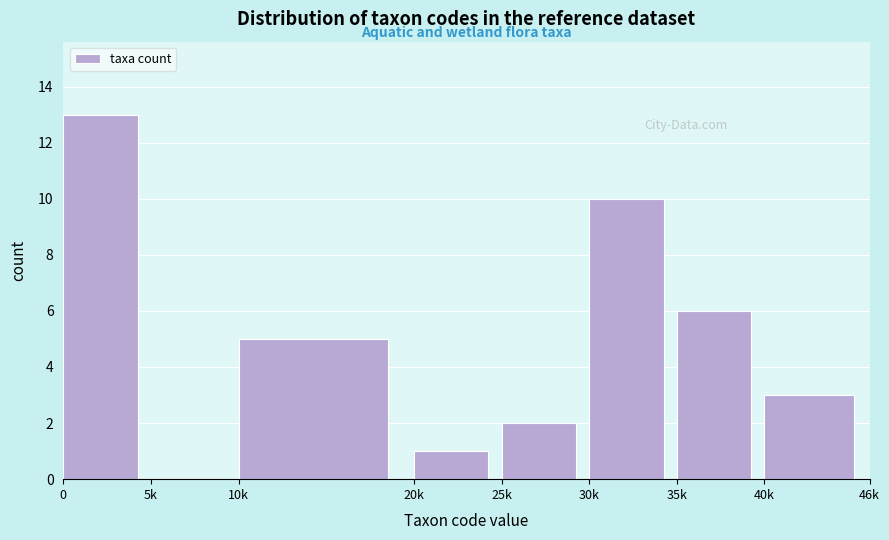

Reading left to right, extract all data points from this chart.

0=13	5k=0	10k=5	20k=1	25k=2	30k=10	35k=6	40k=3